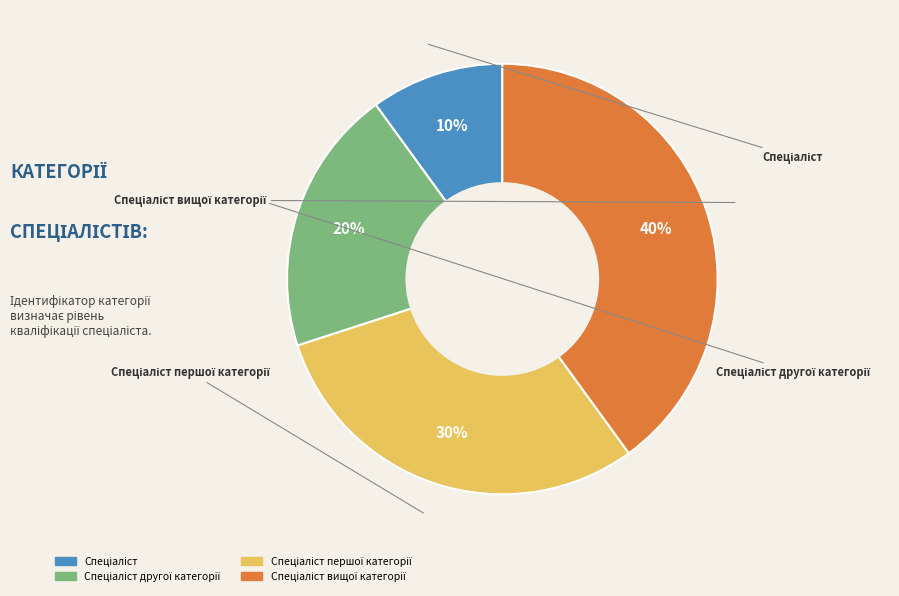

Is there any slice that represents more than half of the pie?

No